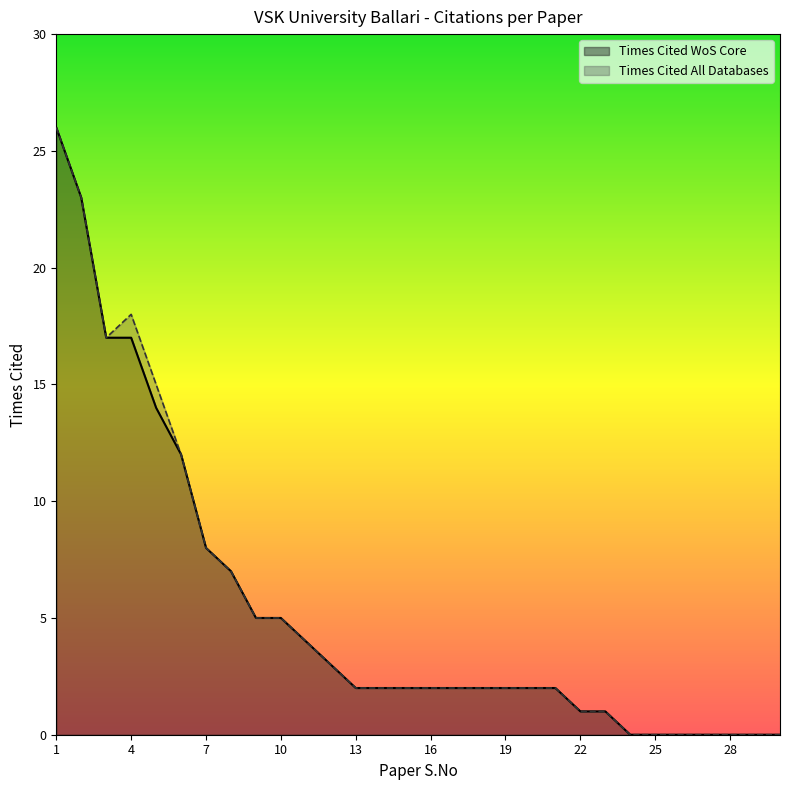

Which category has the highest value across all series?

1